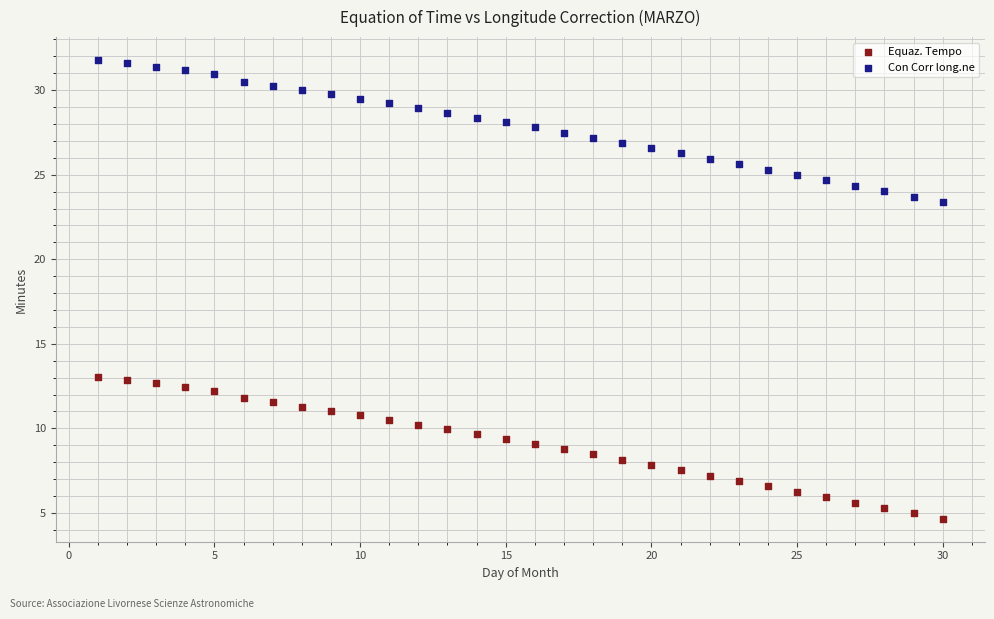

Which series contains the highest Y value?

Con Corr long.ne